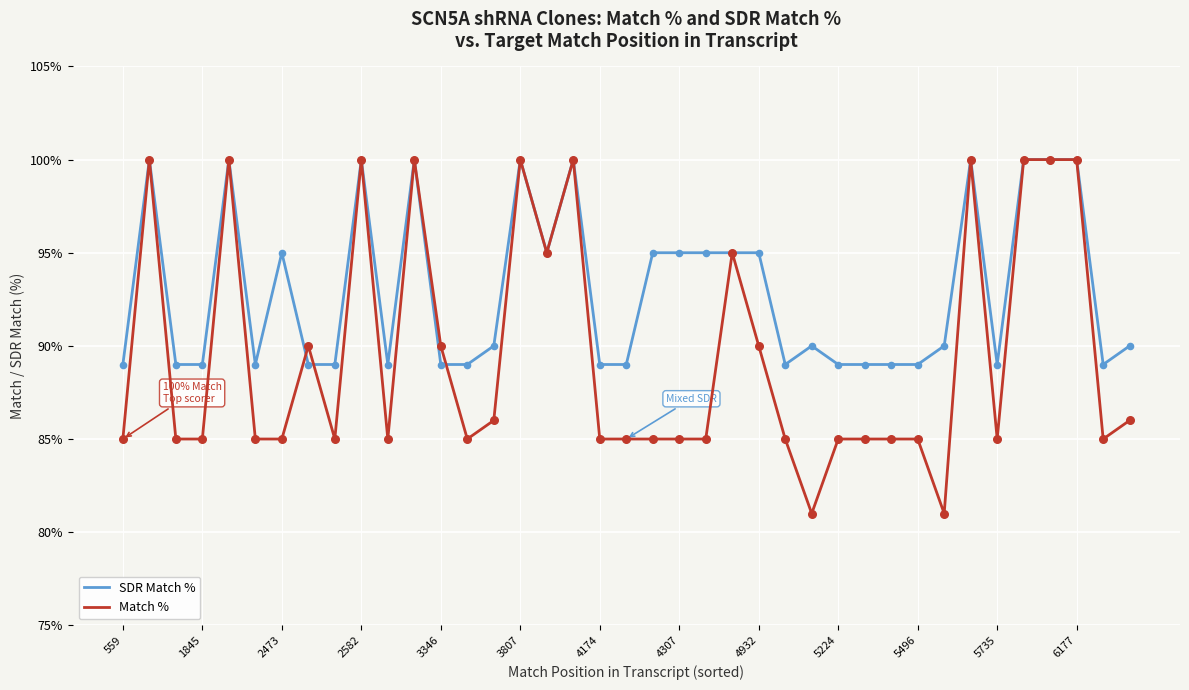

What are all the series names shown in the legend?

SDR Match %, Match %